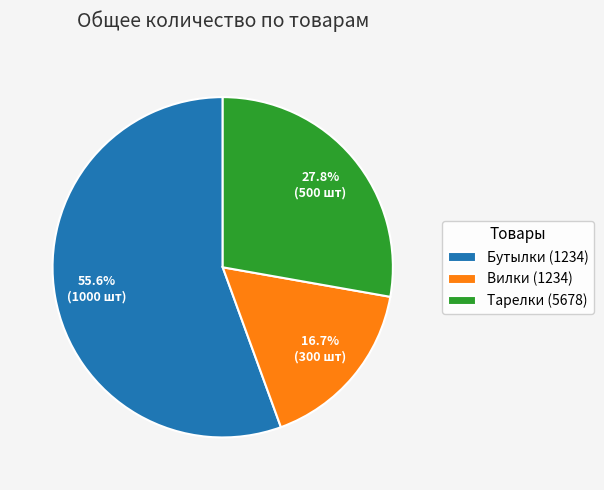

Does any single category account for the majority?

Yes